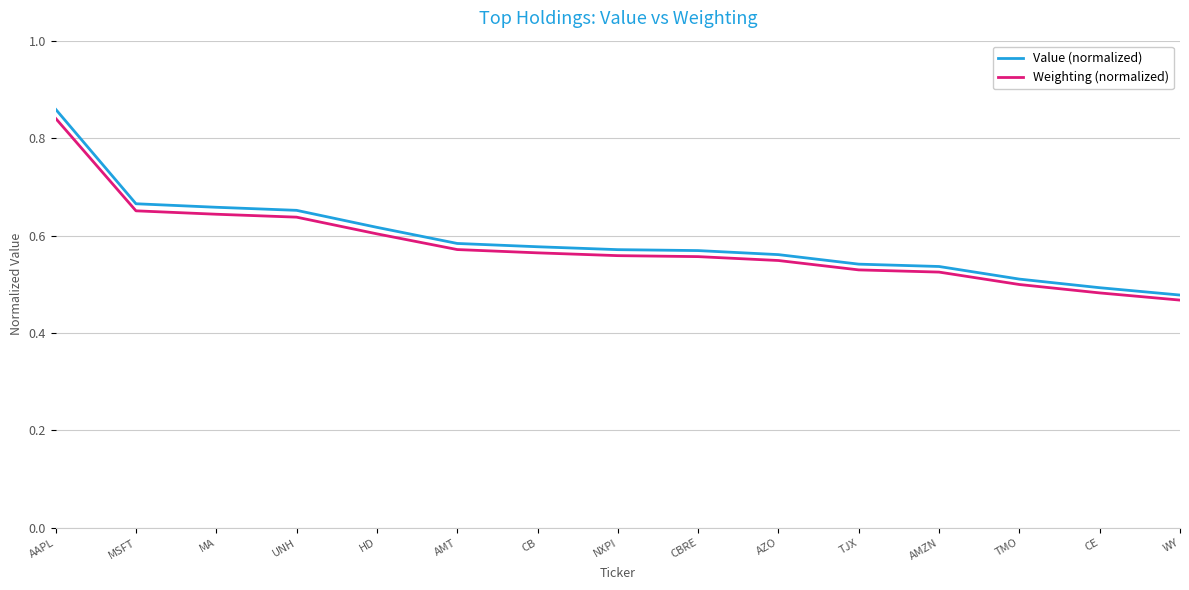

What is the total value across all series at UNH?

1.3